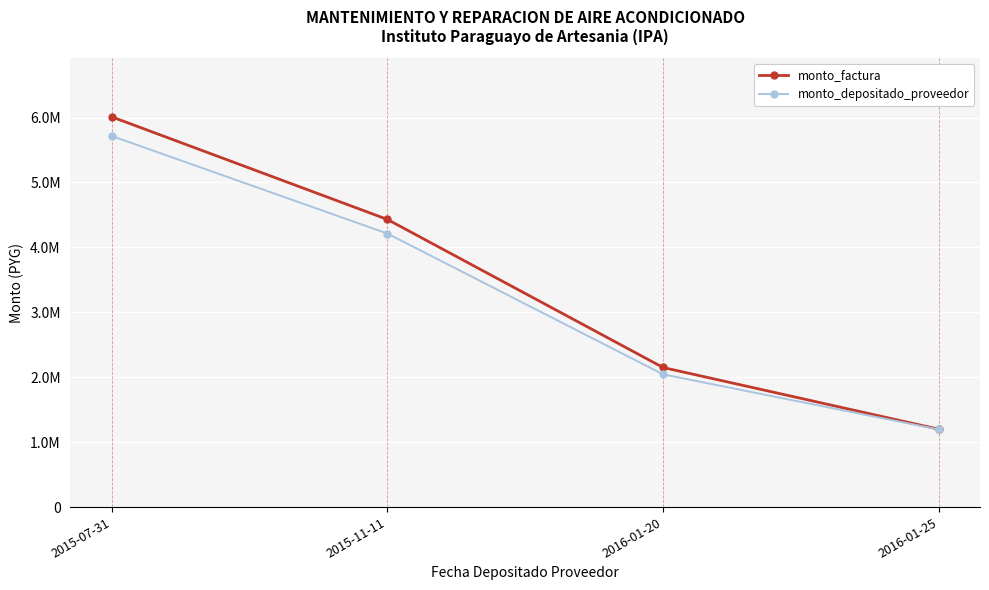

Does the chart display data point markers on the line(s)?

Yes